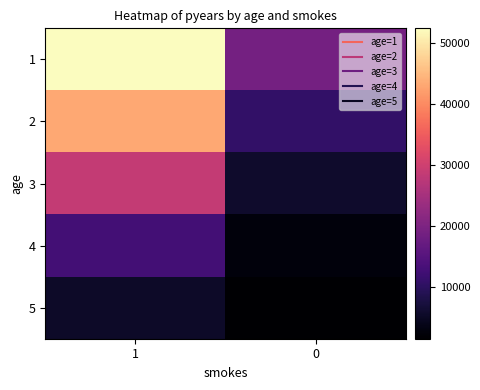

Rank the series by their maximum value, from lowest to highest.

5, 4, 3, 2, 1